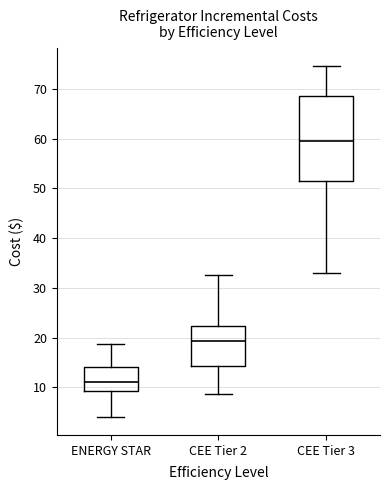

Where does the median line of the box for CEE Tier 2 sit on the y-axis? The values are not printed on the chart, so give them approximately, as read against the axis.

19